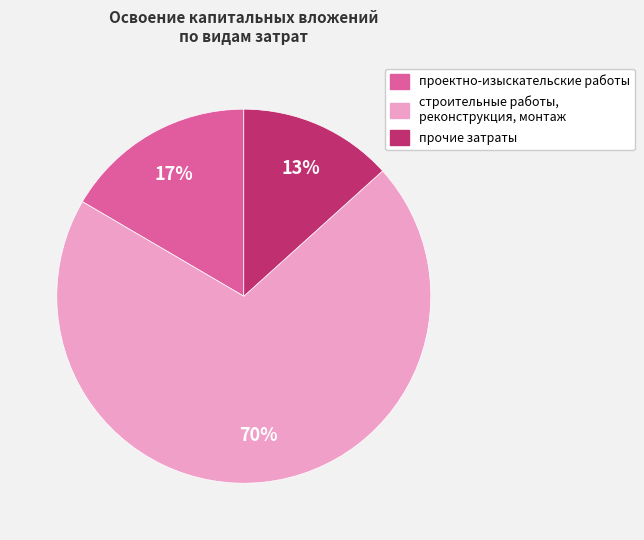

True or false: строительные работы, реконструкция, монтаж accounts for 84% of the total.

False